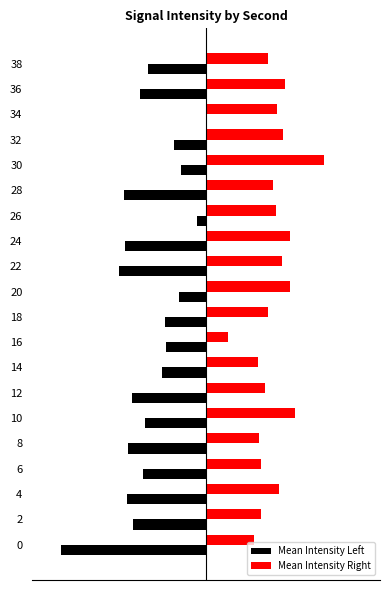

Which series has the largest total across all categories?

Mean Intensity Right